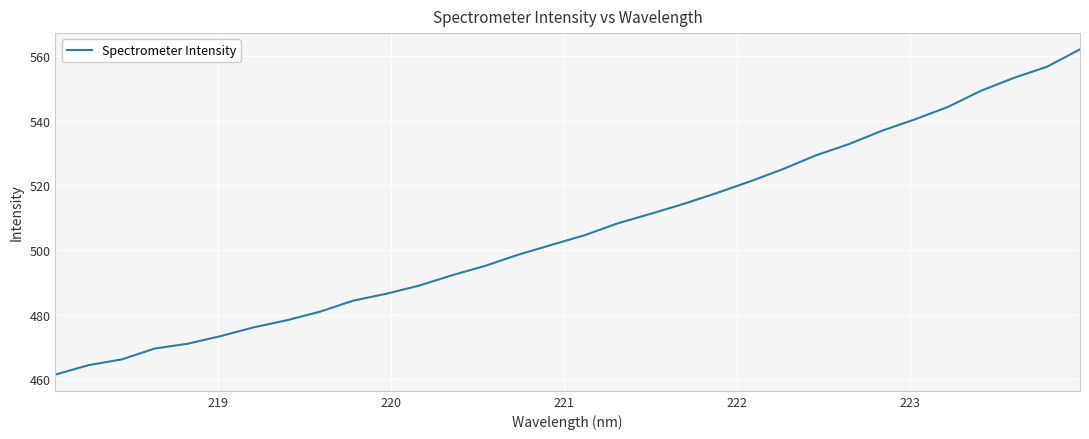

What is the greatest value displayed?

562.1